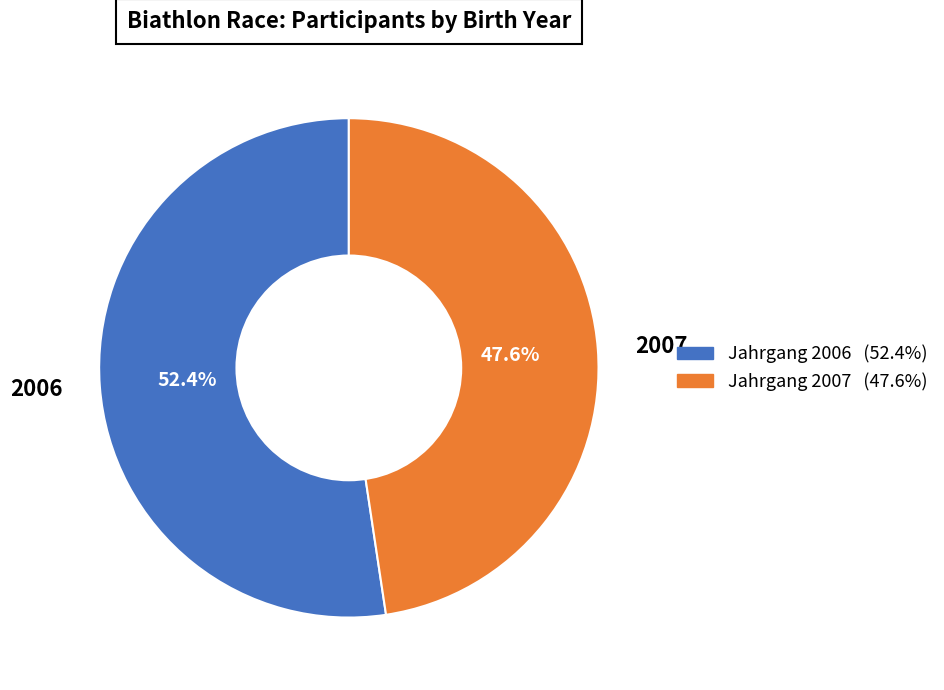

To the nearest percent, what is the difference between the largest and smallest slice percentages?

5%